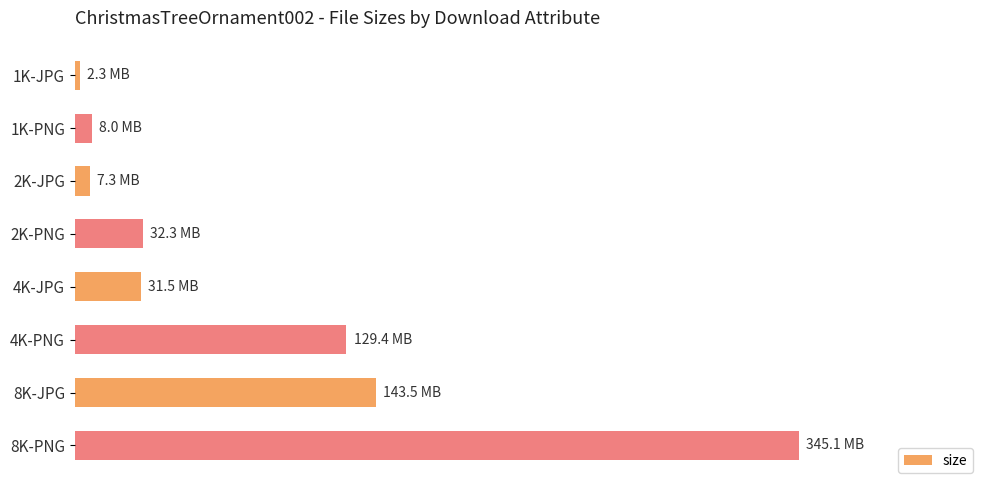

How many bars are there in total?

8